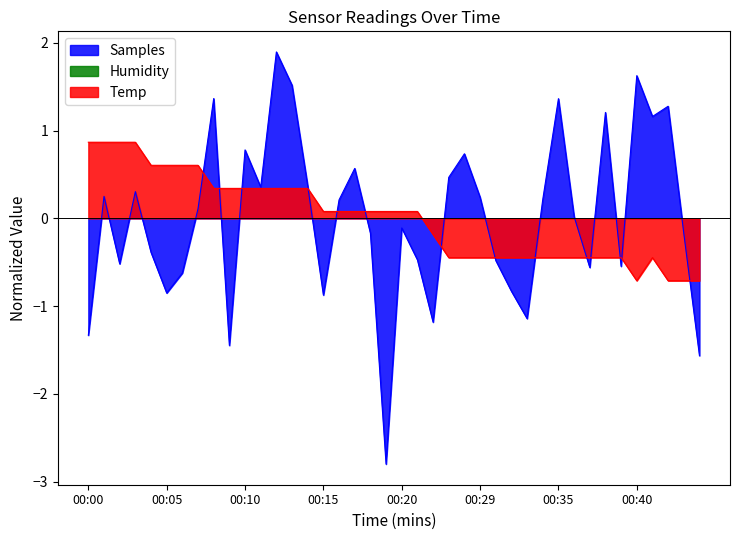

Count the number of categories in the chart.

40